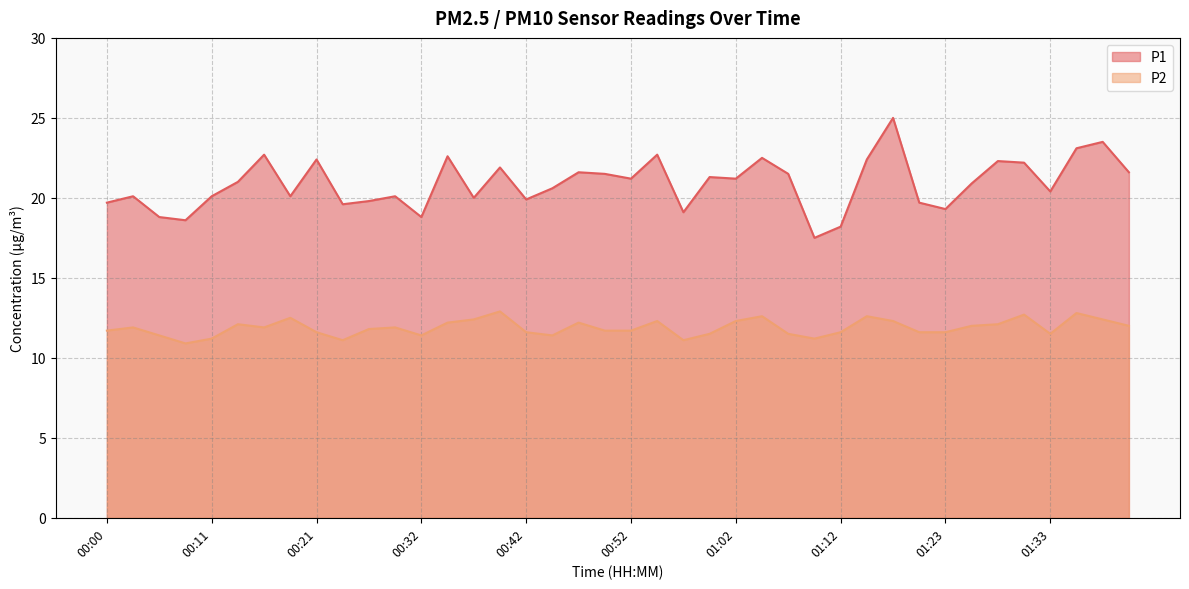

How many categories are shown in the chart?

40